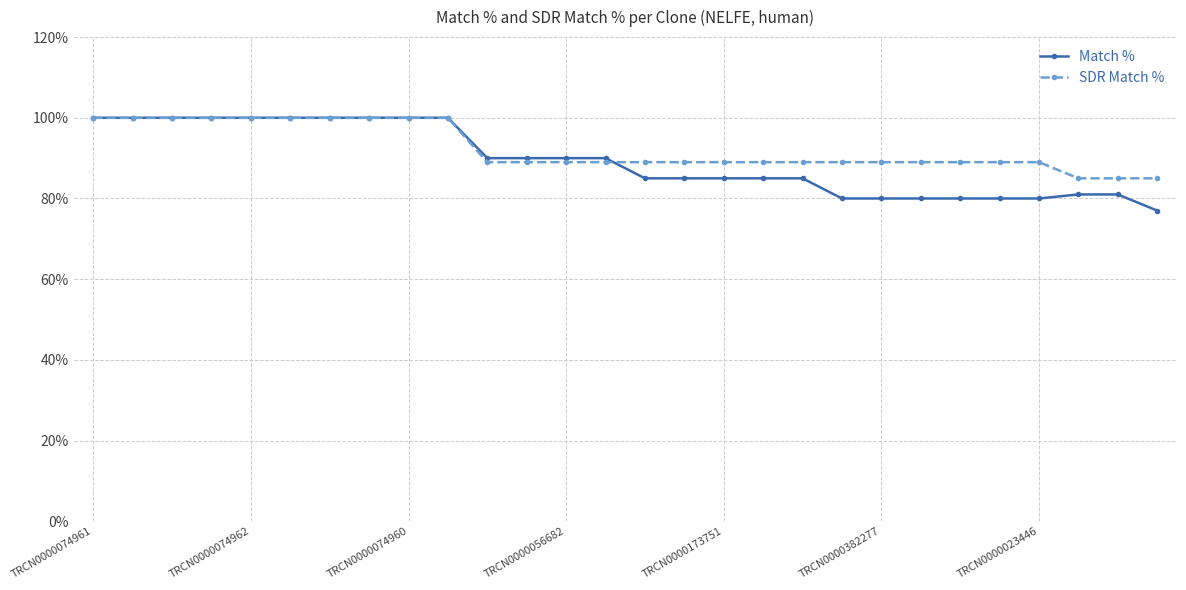

What is the value of the Match % point at the 14th from the left?

90